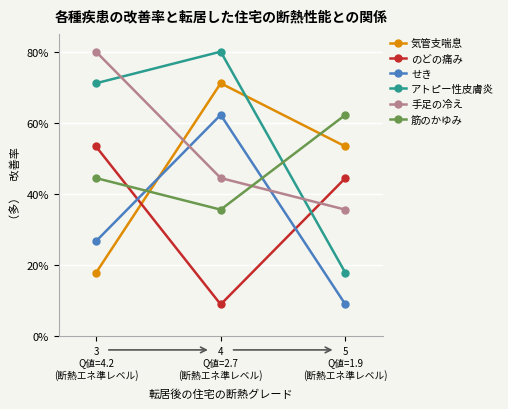

Where does the アトピー性皮膚炎 series first go above 71?

3
Q値=4.2
(断熱エネ準レベル)